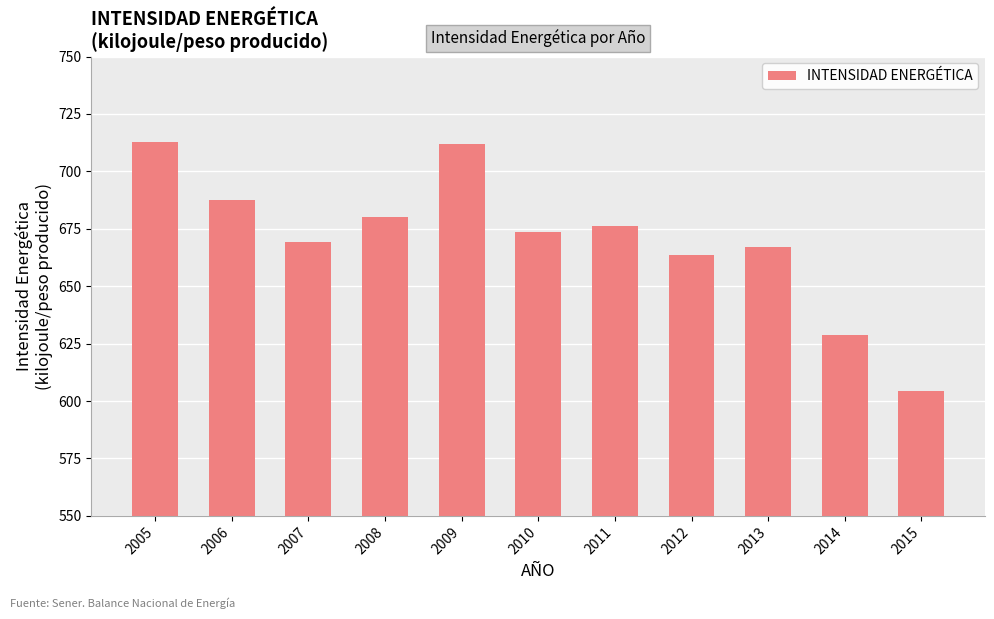

Reading left to right, extract all data points from this chart.

2005=713.0	2006=687.5	2007=669.5	2008=680.3	2009=711.9	2010=673.7	2011=676.2	2012=663.4	2013=667.2	2014=628.7	2015=604.5